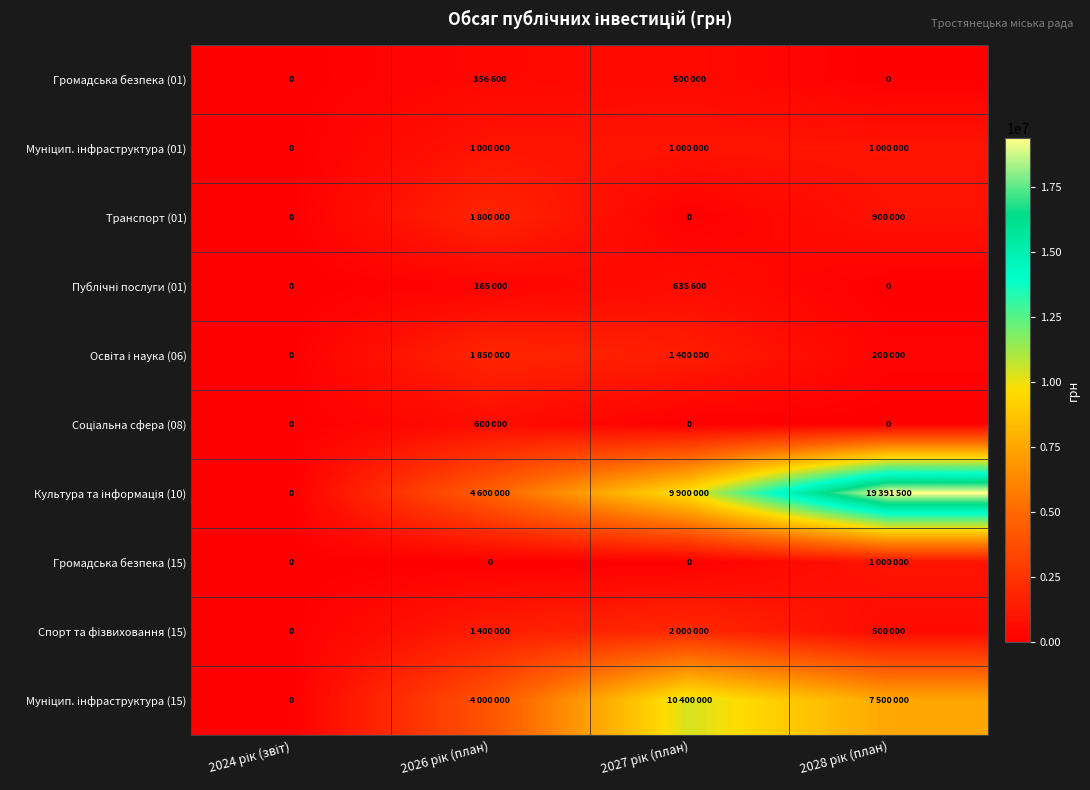

Rank the series by their maximum value, from highest to lowest.

Культура та інформація (10), Муніцип. інфраструктура (15), Спорт та фізвиховання (15), Освіта і наука (06), Транспорт (01), Муніцип. інфраструктура (01), Громадська безпека (15), Публічні послуги (01), Соціальна сфера (08), Громадська безпека (01)